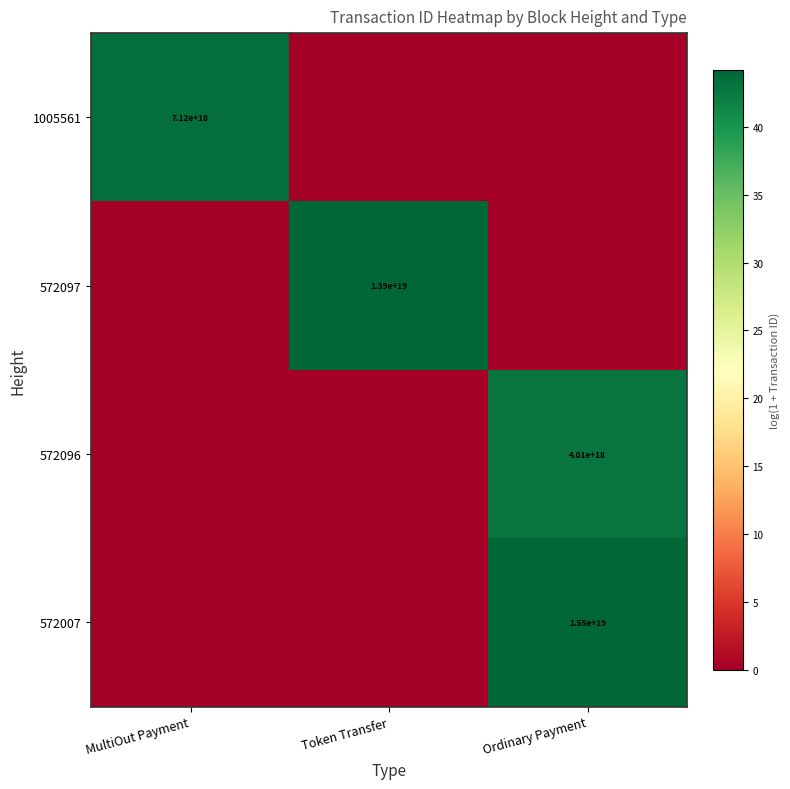

Which has a higher value, Token Transfer or Ordinary Payment?

Token Transfer